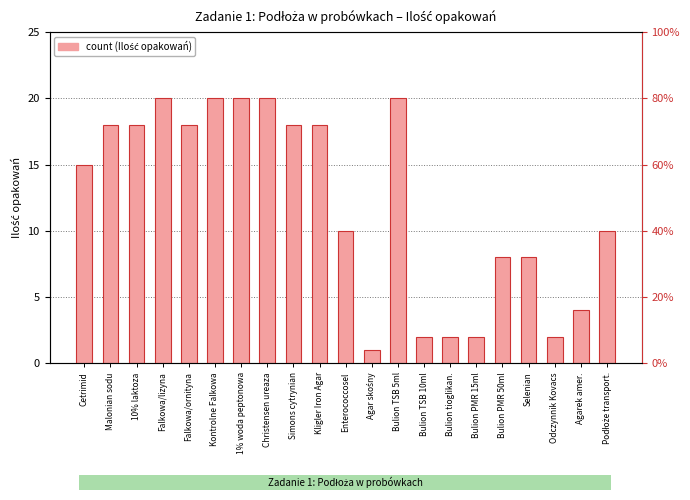

What is the label of the 15th bar from the left?

Bulion tioglikan.